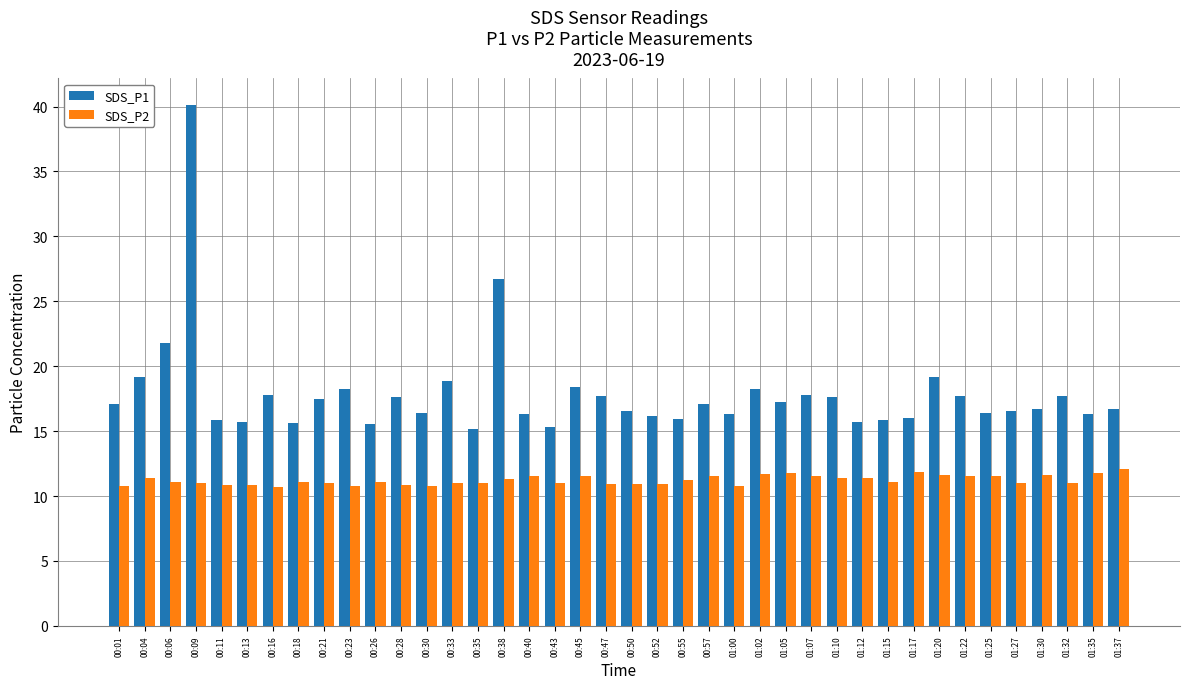

What is the difference between the highest and lowest values at 00:55?

4.7